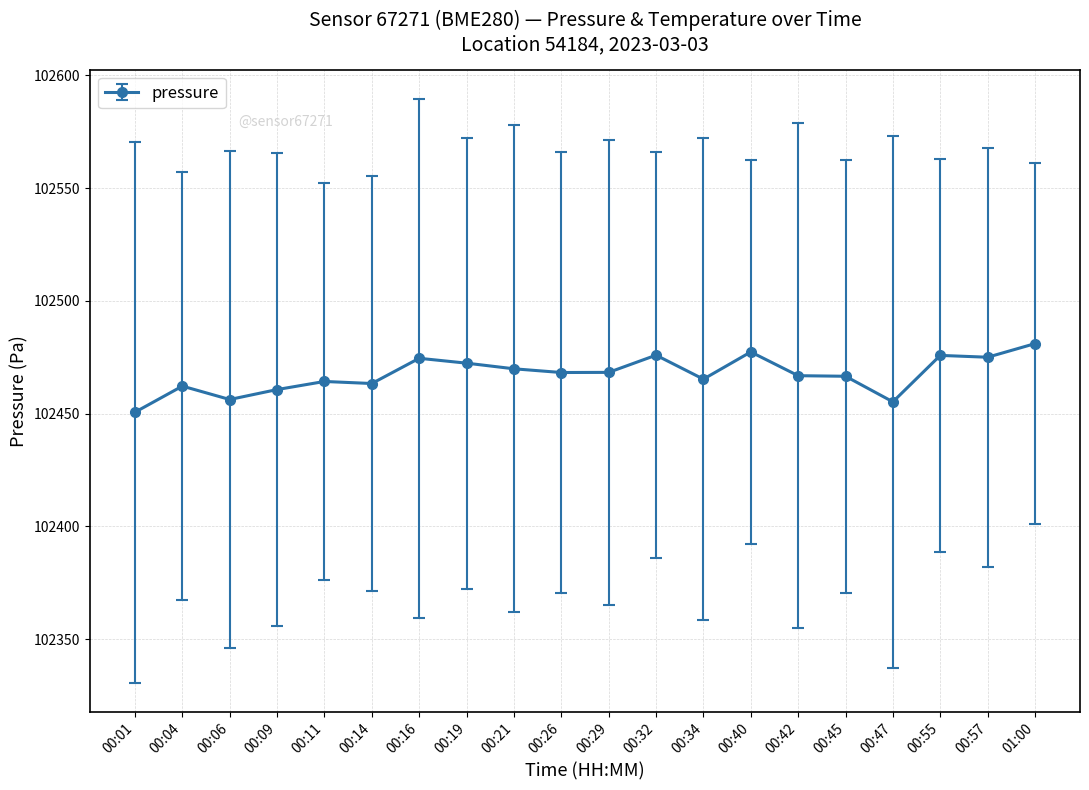

What position from the left is 00:47?

17